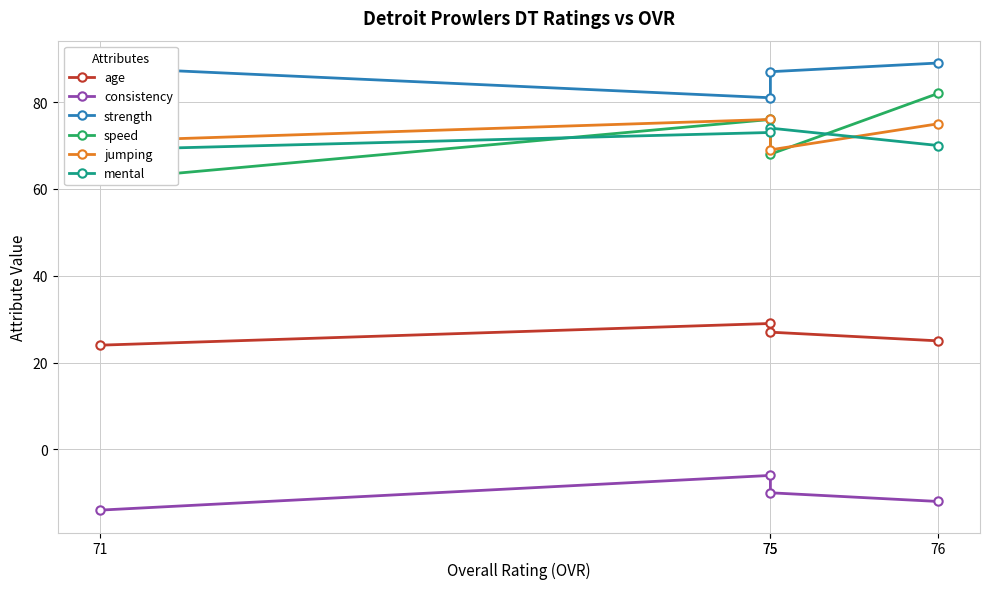

Where is jumping nearest to the value 72?

71